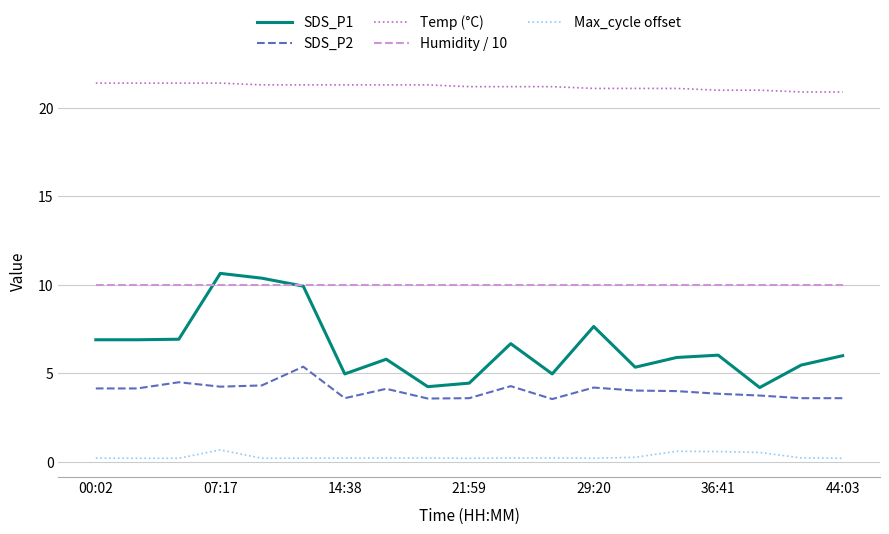

What is the maximum value shown in the chart?

21.4